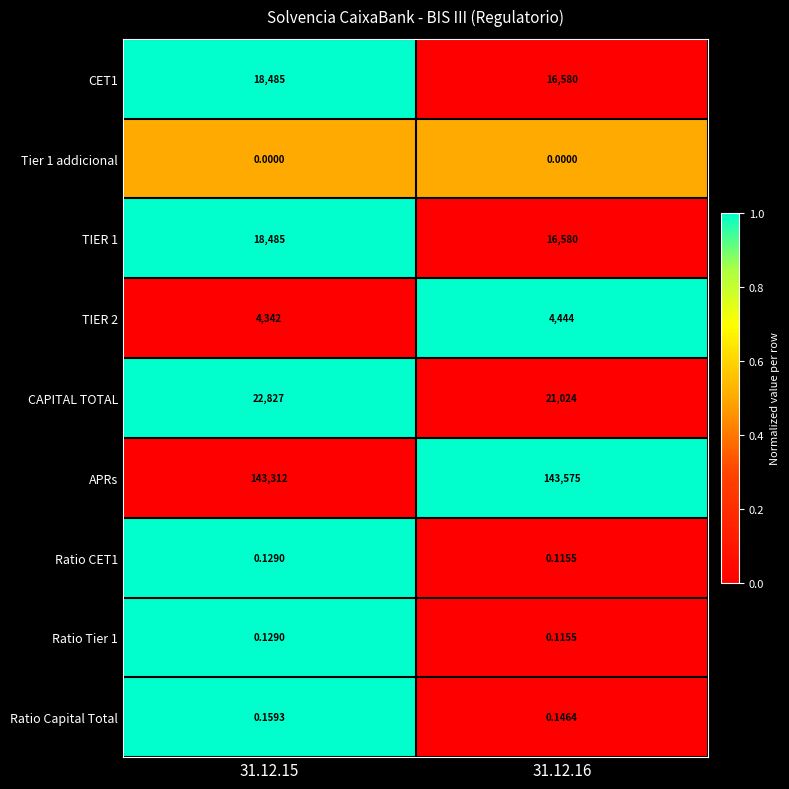

What is the total value across all series at 31.12.16?

202203.4